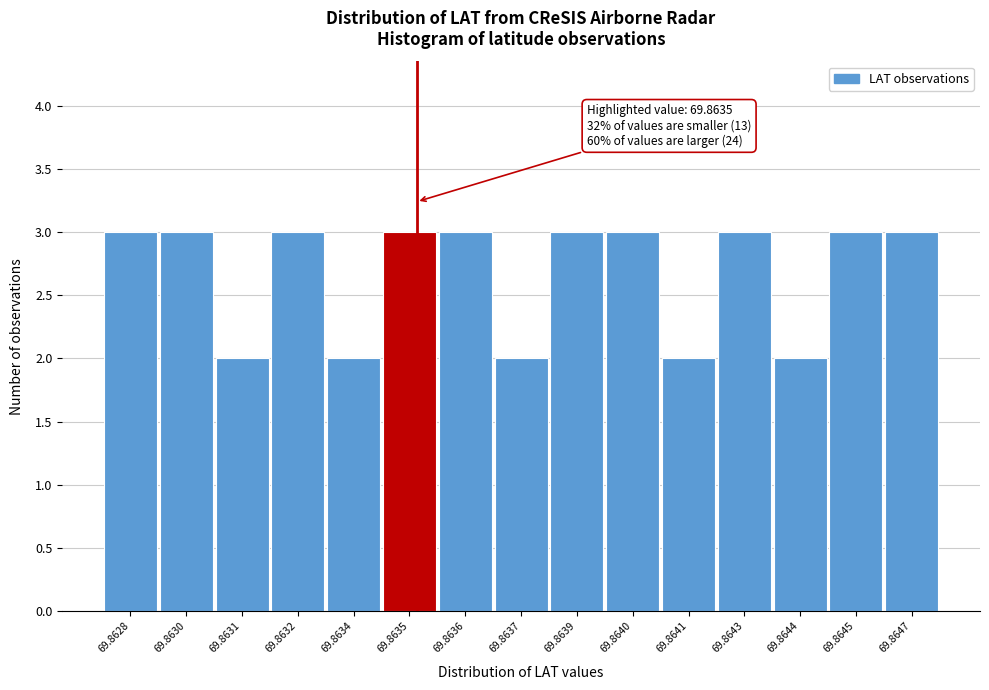

Reading left to right, what are all the values shown in this chart?

3	3	2	3	2	3	3	2	3	3	2	3	2	3	3